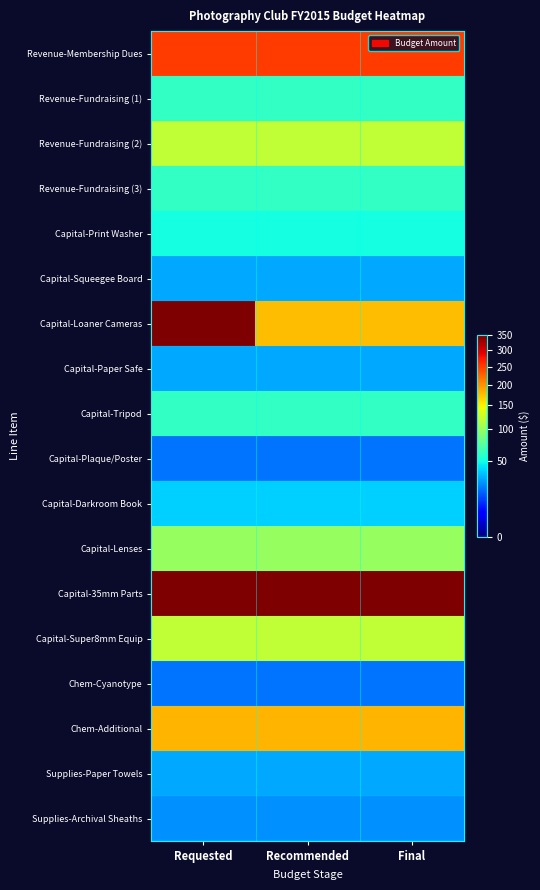

Which series has the largest total across all categories?

Capital-35mm Parts